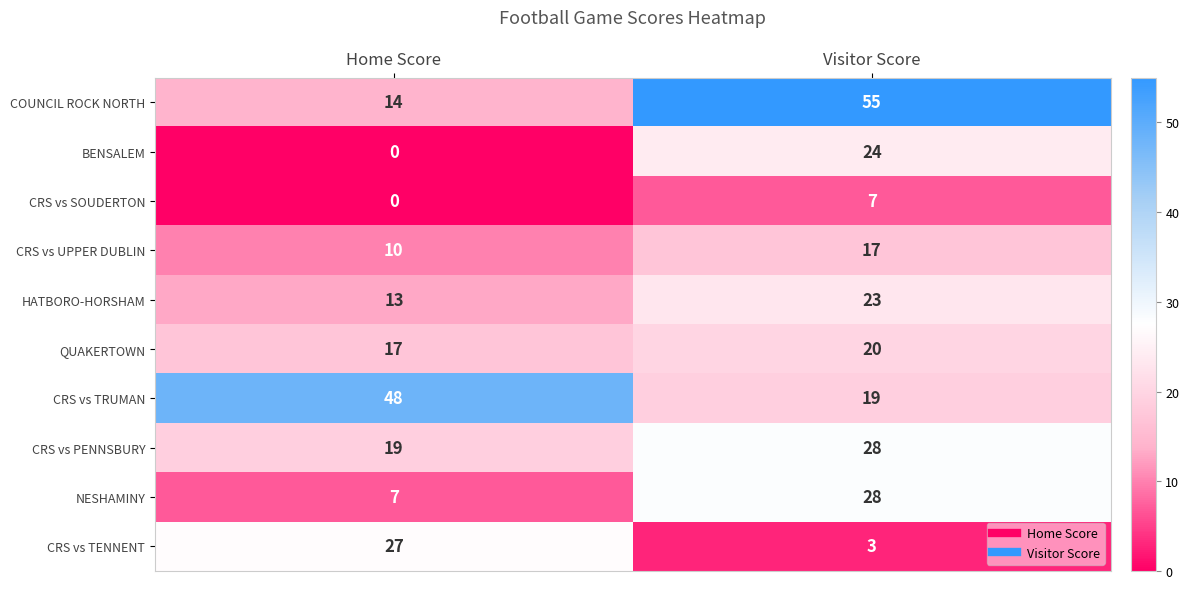

At how many categories does at least one series exceed 7?

2